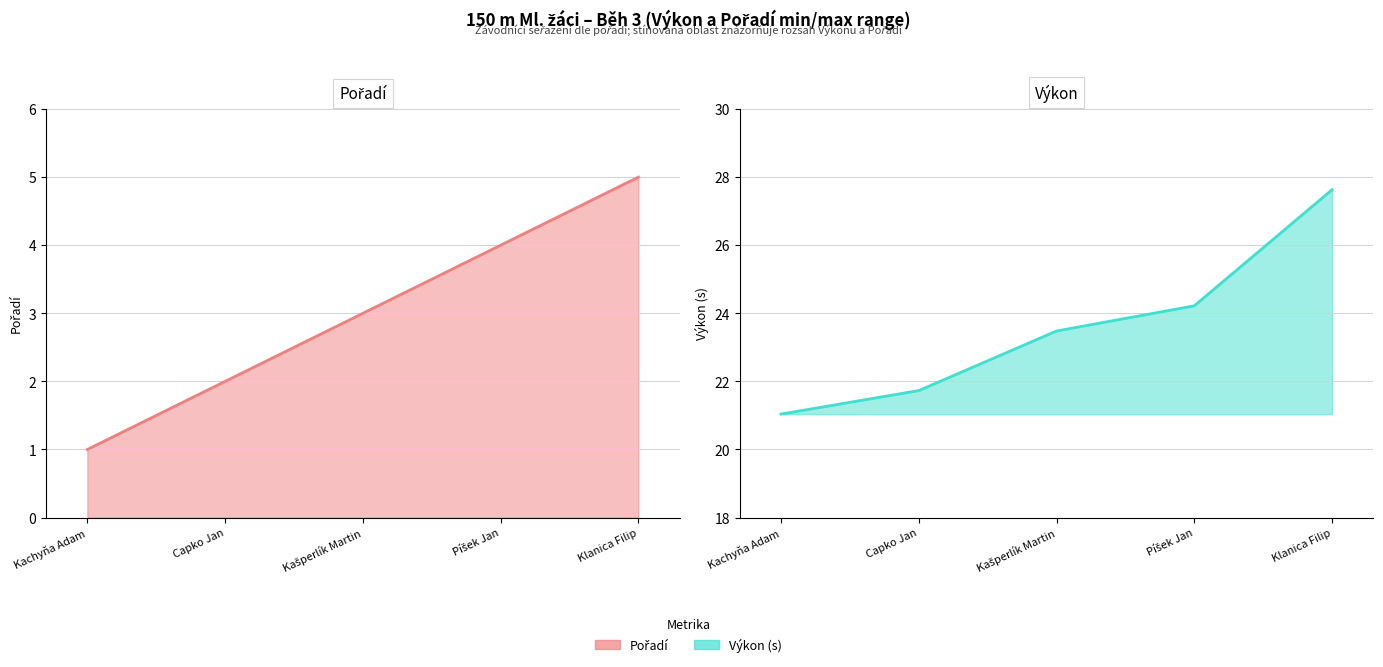

At which label does Pořadí first exceed 3?

Píšek Jan